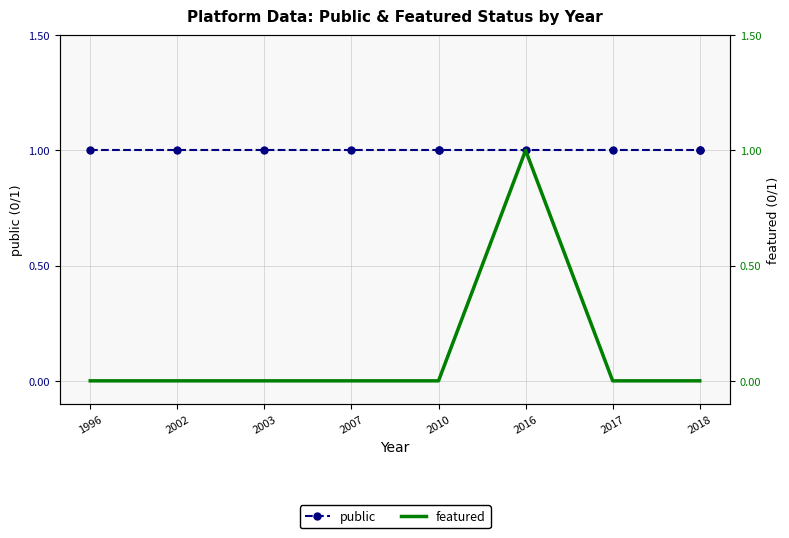

Which series has the largest range (max minus min)?

featured